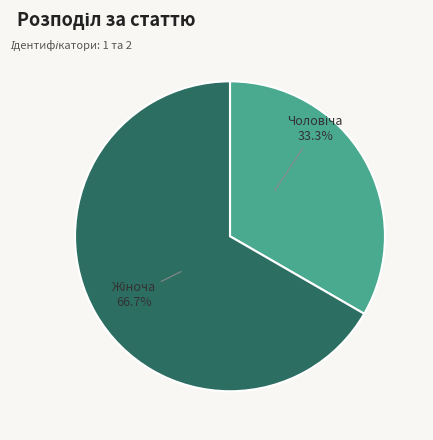

True or false: Жіноча accounts for 75% of the total.

False